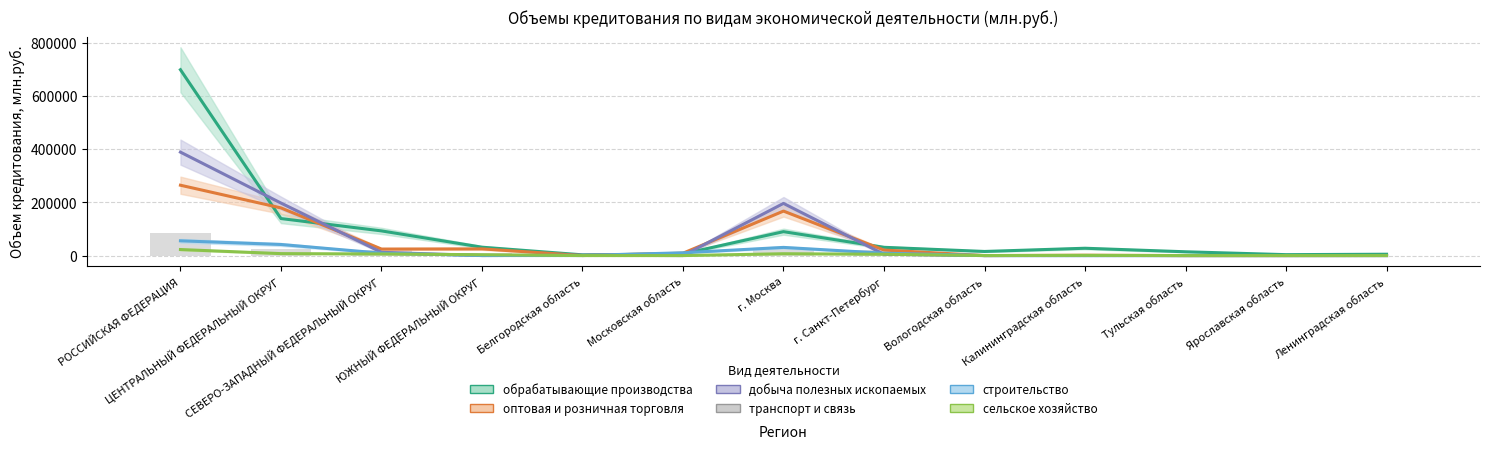

What is the total value across all series at РОССИЙСКАЯ ФЕДЕРАЦИЯ?

1513467